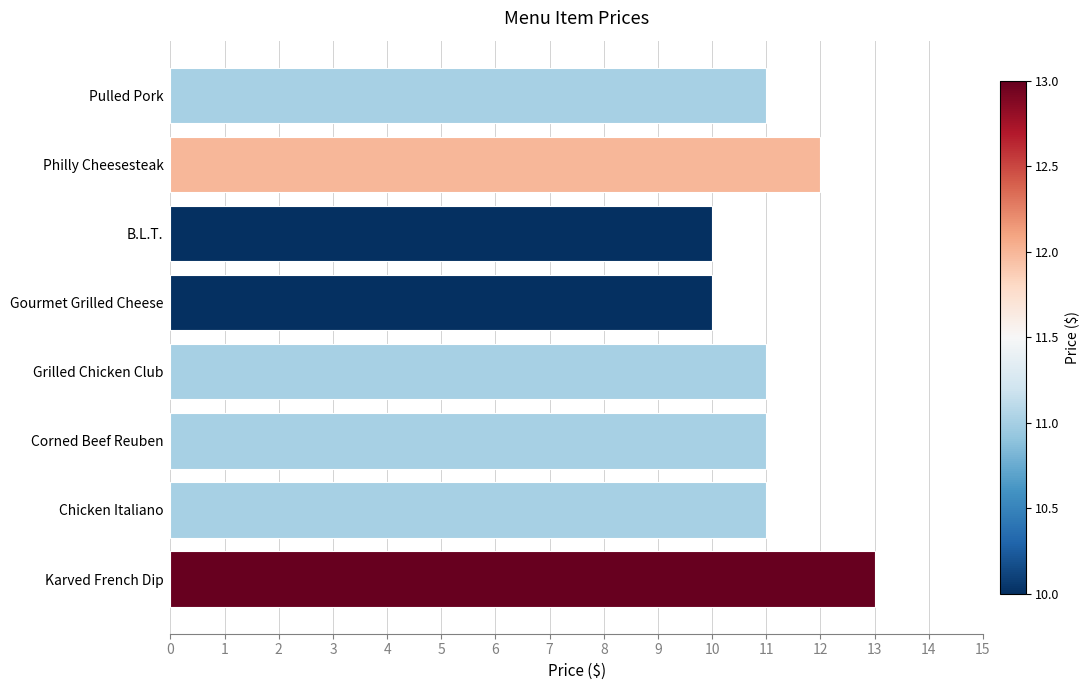

Between Karved French Dip and Pulled Pork, which is larger?

Karved French Dip